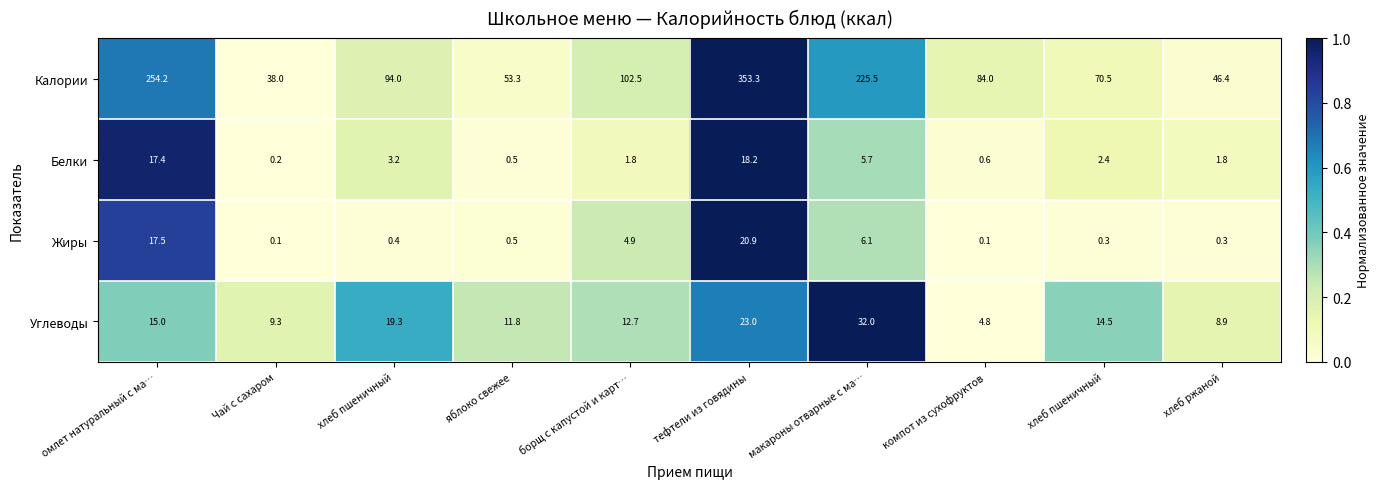

How many data points in Белки are less than 2?

5